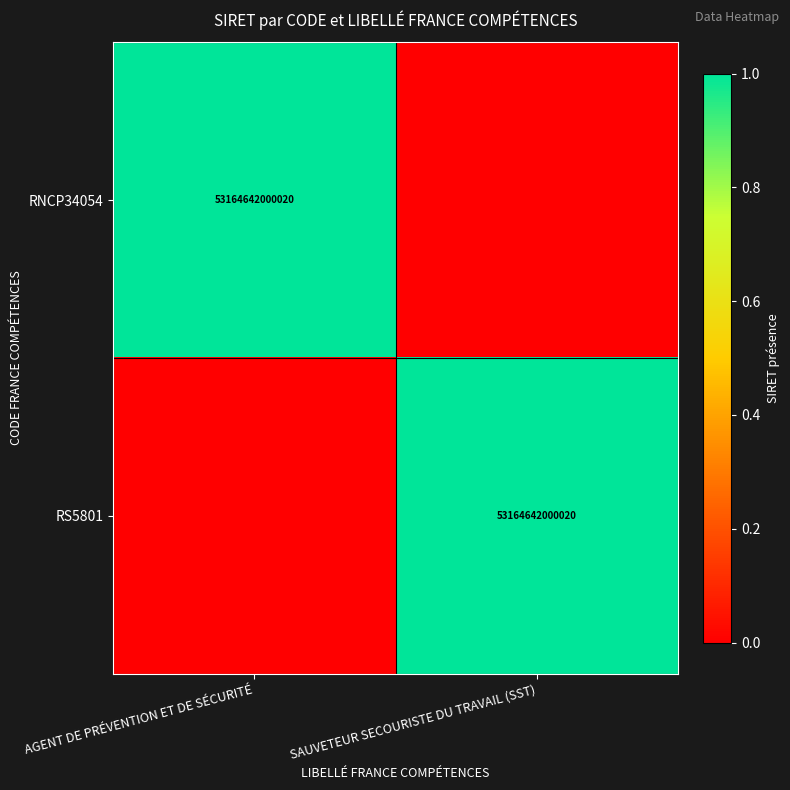

Is it true that RNCP34054 equals 82792953206246 at AGENT DE PRÉVENTION ET DE SÉCURITÉ?

False